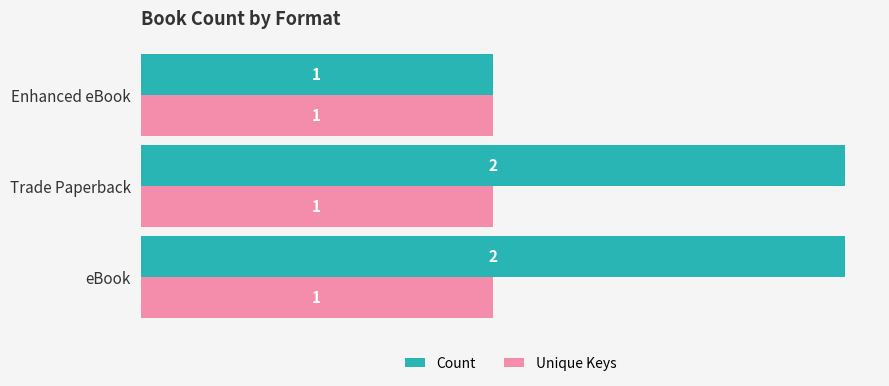

Rank the series by their maximum value, from highest to lowest.

Count, Unique Keys